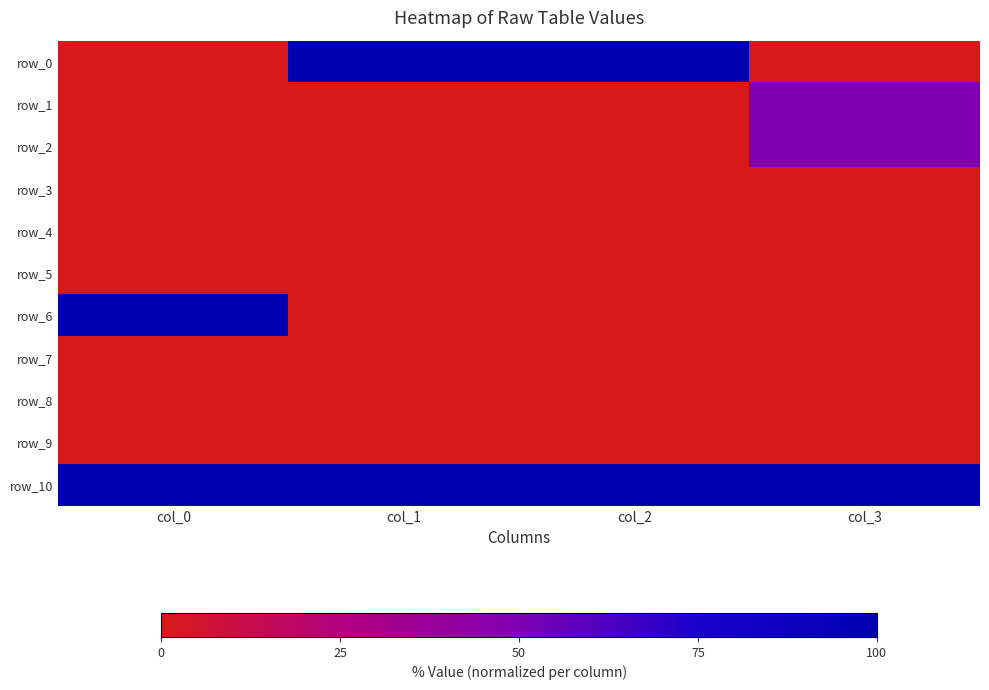

Reading left to right, list all the values displayed in this chart.

row_0: col_0=0.7	col_1=100.0	col_2=100.0	col_3=0.0
row_1: col_0=0.0	col_1=0.0	col_2=0.0	col_3=50.0
row_2: col_0=0.0	col_1=0.0	col_2=0.0	col_3=50.0
row_3: col_0=0.0	col_1=0.0	col_2=0.0	col_3=0.0
row_4: col_0=0.0	col_1=0.0	col_2=0.0	col_3=0.0
row_5: col_0=0.0	col_1=0.0	col_2=0.0	col_3=0.0
row_6: col_0=99.3	col_1=0.0	col_2=0.0	col_3=0.0
row_7: col_0=0.0	col_1=0.0	col_2=0.0	col_3=0.0
row_8: col_0=0.0	col_1=0.0	col_2=0.0	col_3=0.0
row_9: col_0=0.0	col_1=0.0	col_2=0.0	col_3=0.0
row_10: col_0=100.0	col_1=100.0	col_2=100.0	col_3=100.0